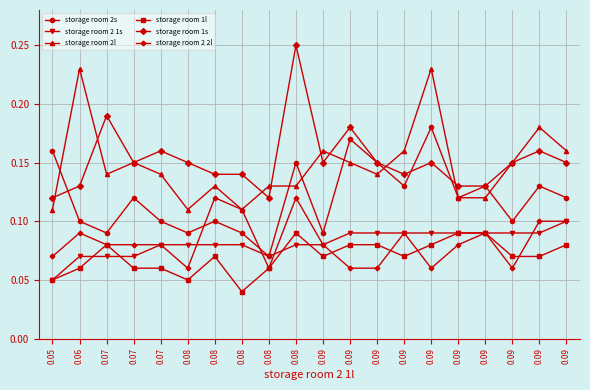

True or false: storage room 1l has a value of 0.1 at 0.09.

True